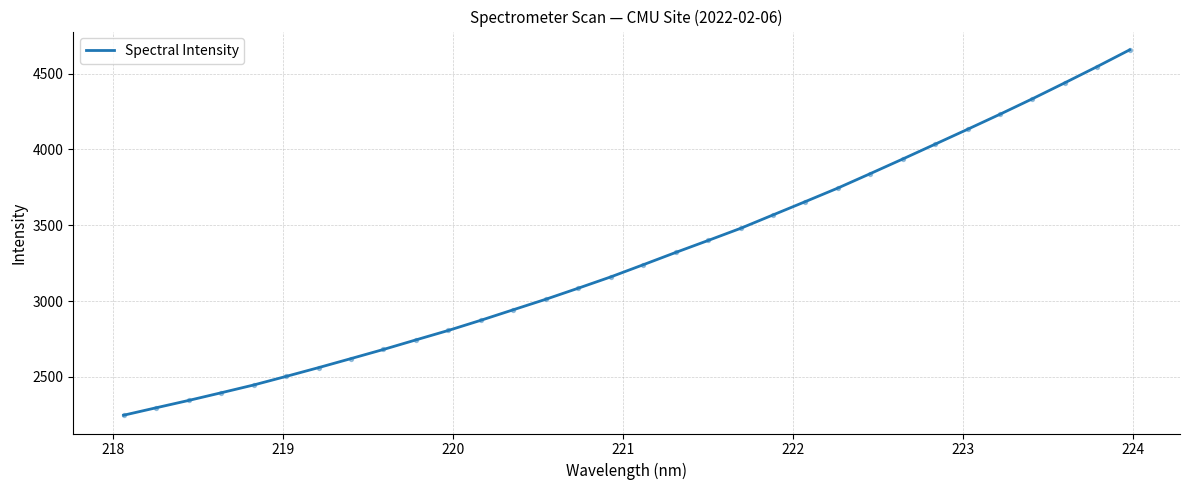

What is the smallest value displayed?

2247.7